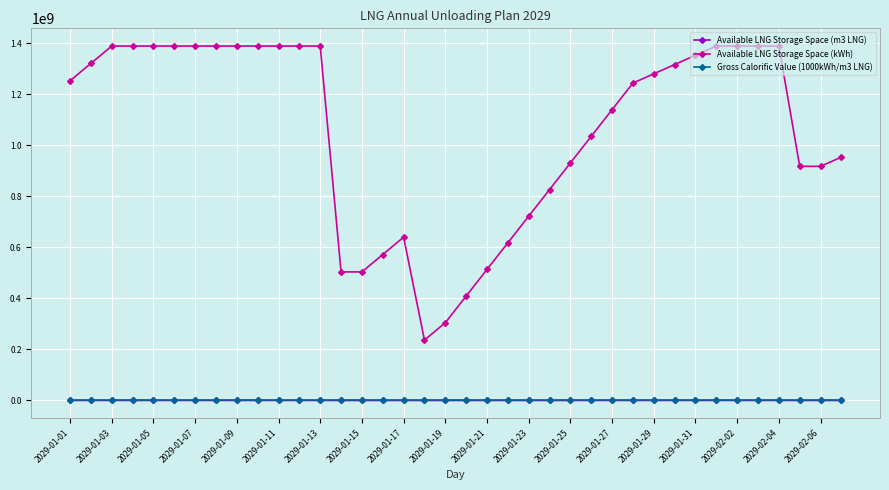

At how many categories does at least one series exceed 794403415?

28